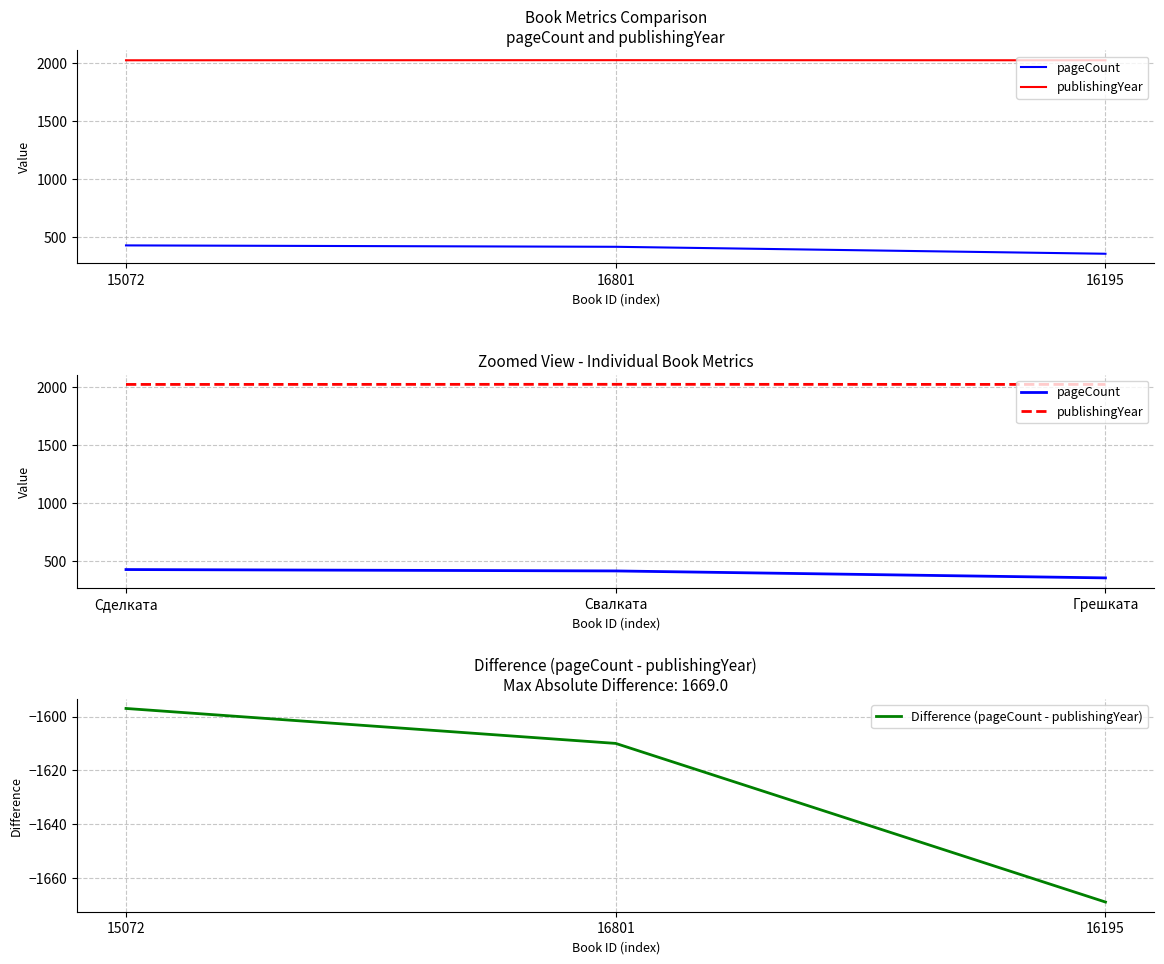

What is the lowest value of the Difference (pageCount - publishingYear) series?

-1669